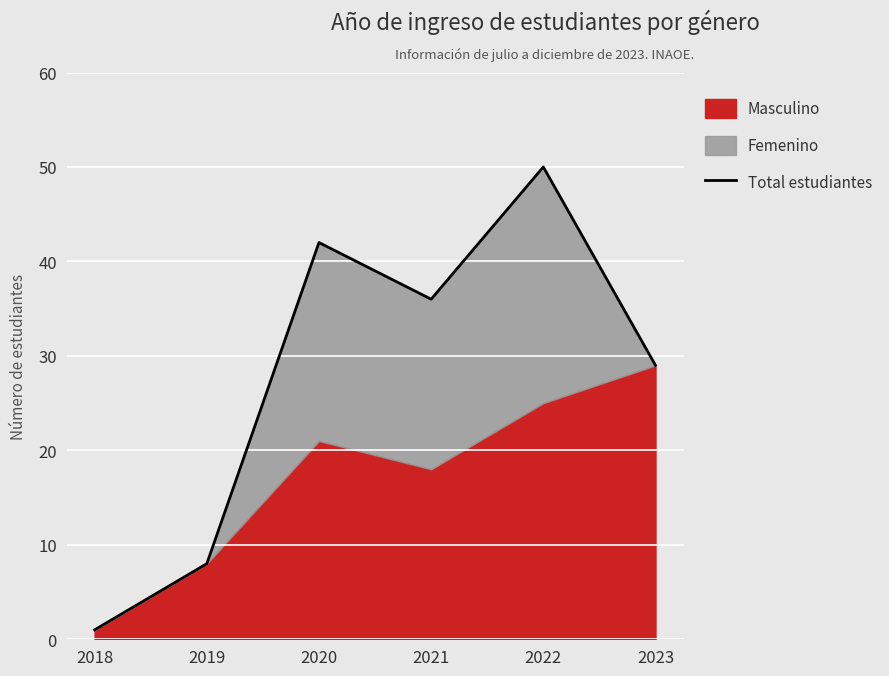

What is the sum of all values?

166